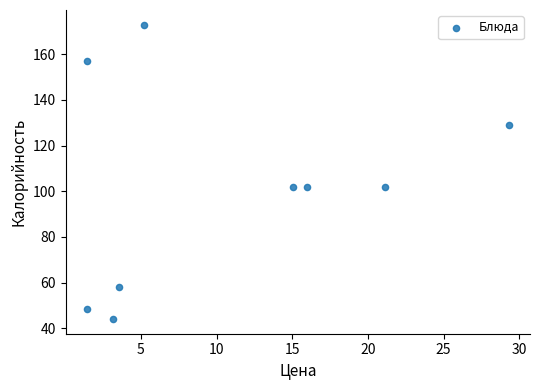

What is the range of Y values (max minus min)?

129.0